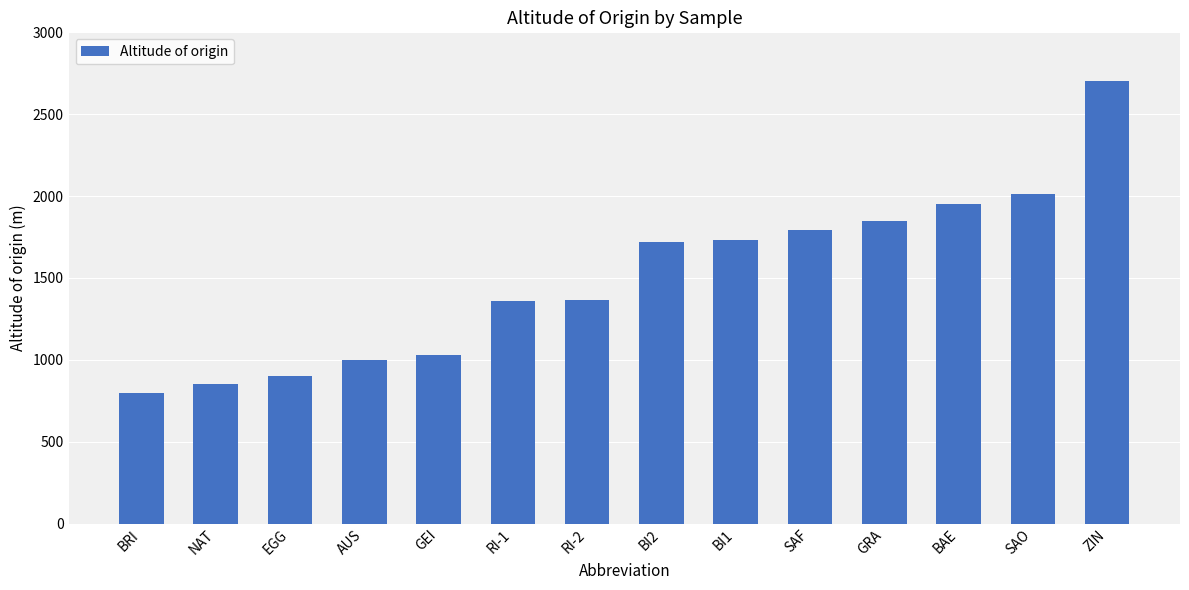

What value does the data have at BI2?

1719